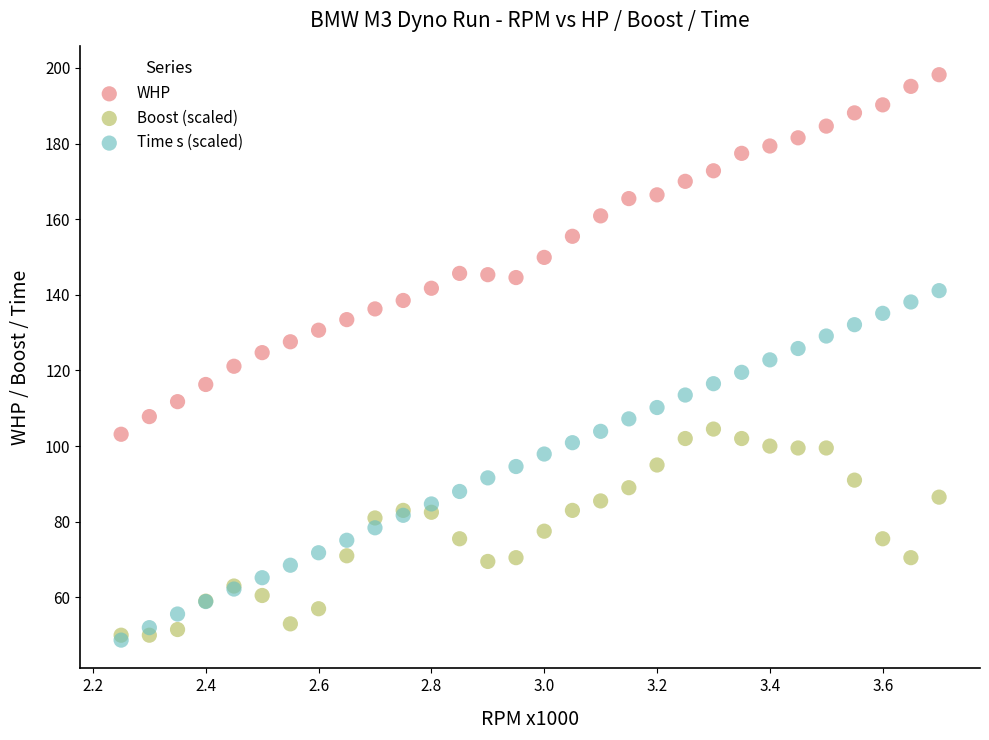

What are all the series names shown in the legend?

WHP, Boost (scaled), Time s (scaled)